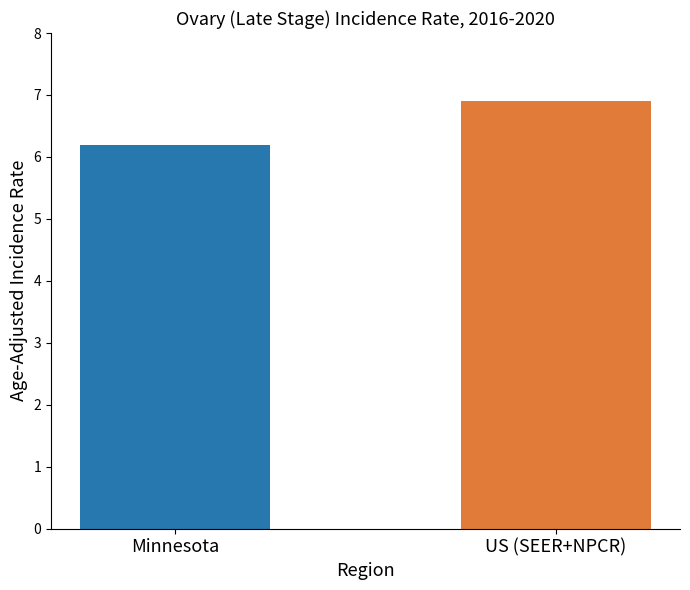

Rank the categories by value from highest to lowest.

US (SEER+NPCR), Minnesota